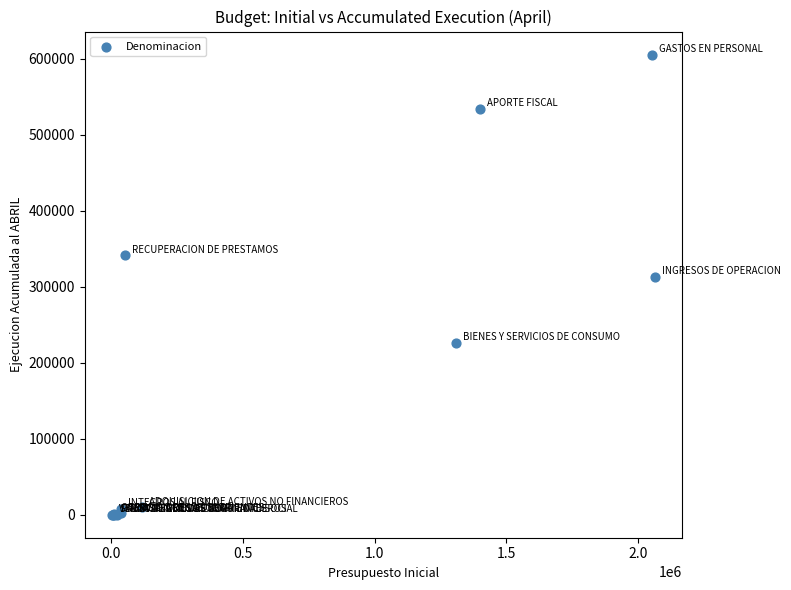

What Y value in the scatter plot is closest to 302703?

312656